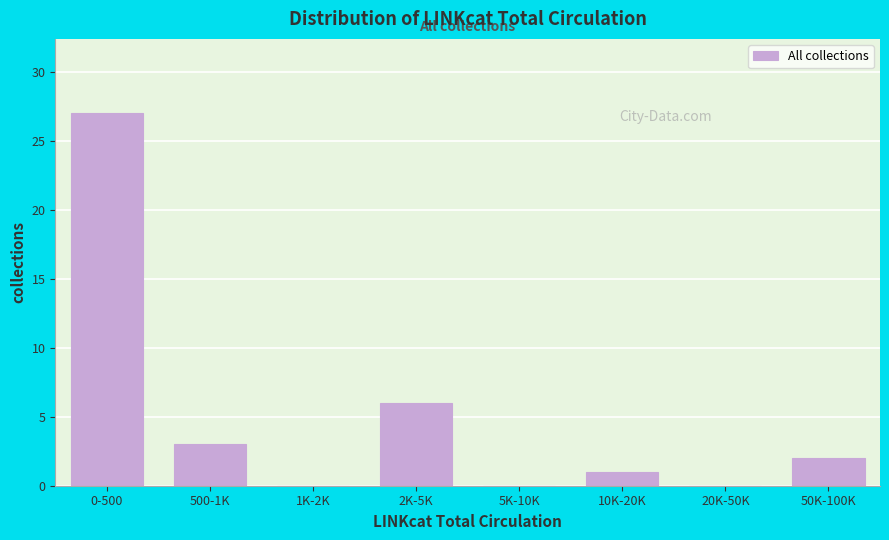

Reading left to right, extract all data points from this chart.

0-500=27	500-1K=3	1K-2K=0	2K-5K=6	5K-10K=0	10K-20K=1	20K-50K=0	50K-100K=2